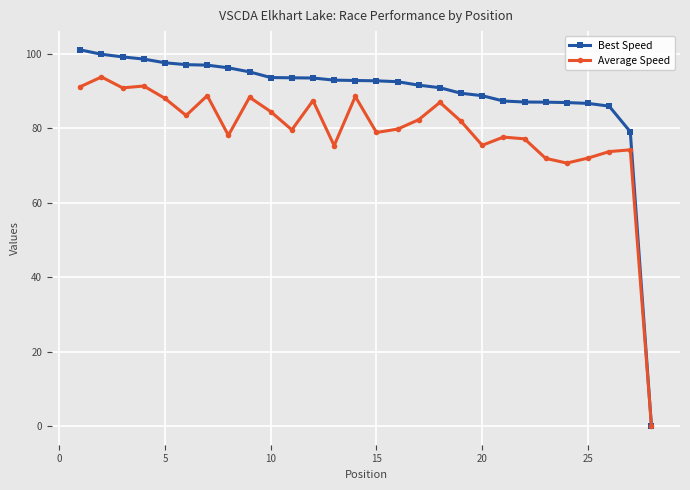

What is the average value of the Average Speed series?

79.0